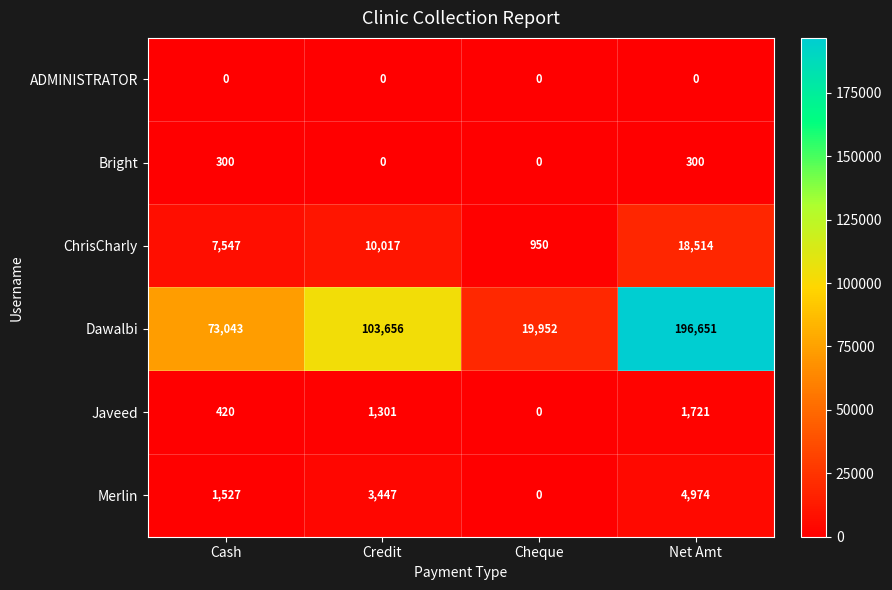

Reading left to right, extract all data points from this chart.

ADMINISTRATOR: 0	0	0	0
Bright: 300	0	0	300
ChrisCharly: 7547	10017	950	18514
Dawalbi: 73043	103656	19952	196651
Javeed: 420	1301	0	1721
Merlin: 1527	3447	0	4974